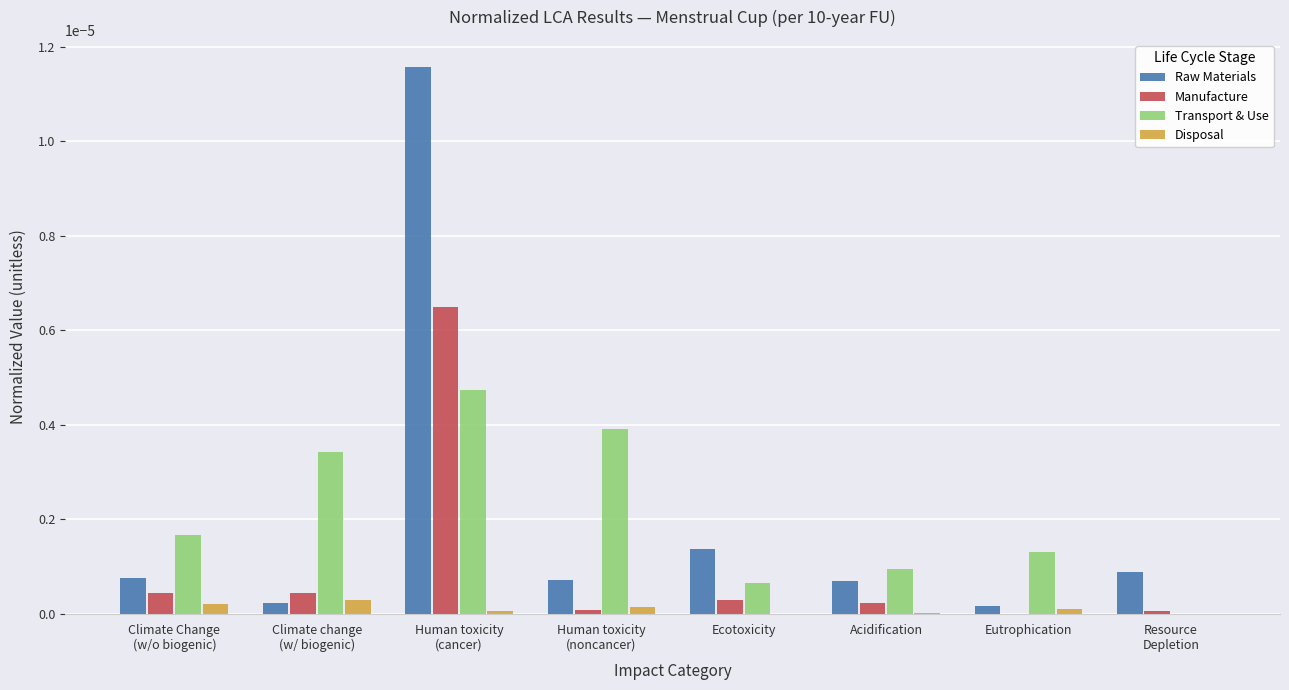

At which label is Transport & Use closest to 0?

Resource
Depletion